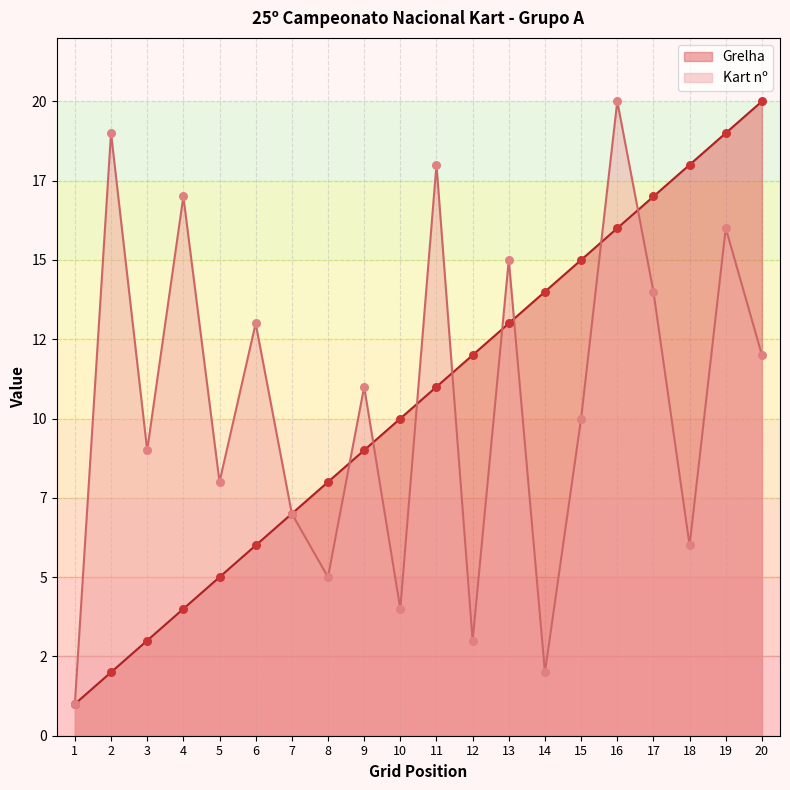

Which series reaches the minimum Y coordinate?

Grelha